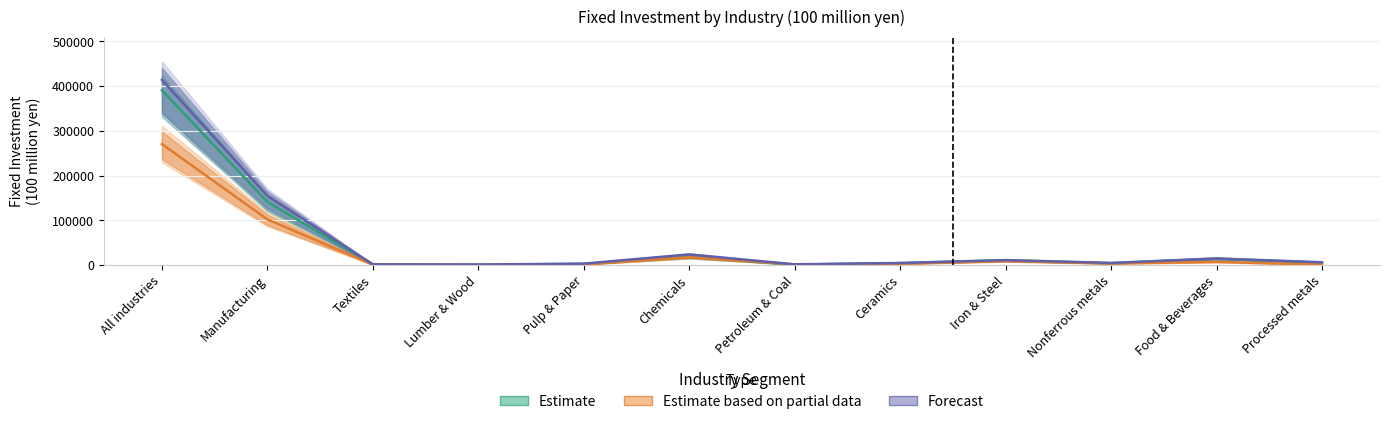

Reading left to right, what are all the values shown in this chart?

Estimate: 390891	141312	1732	1229	2696	17980	1204	4422	10936	4349	14763	5270
Estimate based on partial data: 270673	102227	1164	300	1564	17771	1716	3160	9107	3774	7364	1116
Forecast: 414009	154895	1793	1356	3400	24060	1859	4853	11321	4985	14928	6486